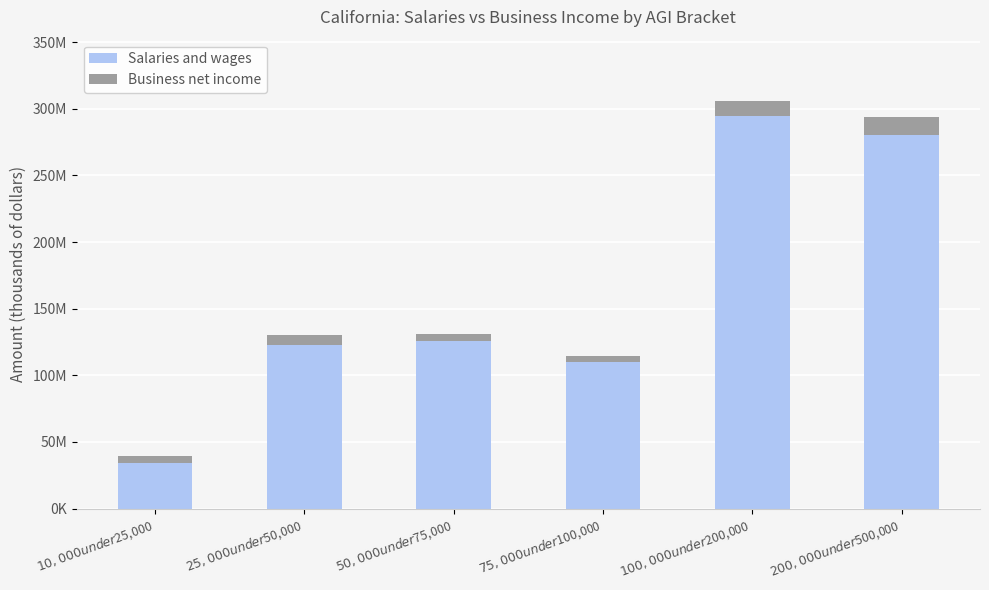

List the series in order of their peak value, lowest first.

Business net income, Salaries and wages